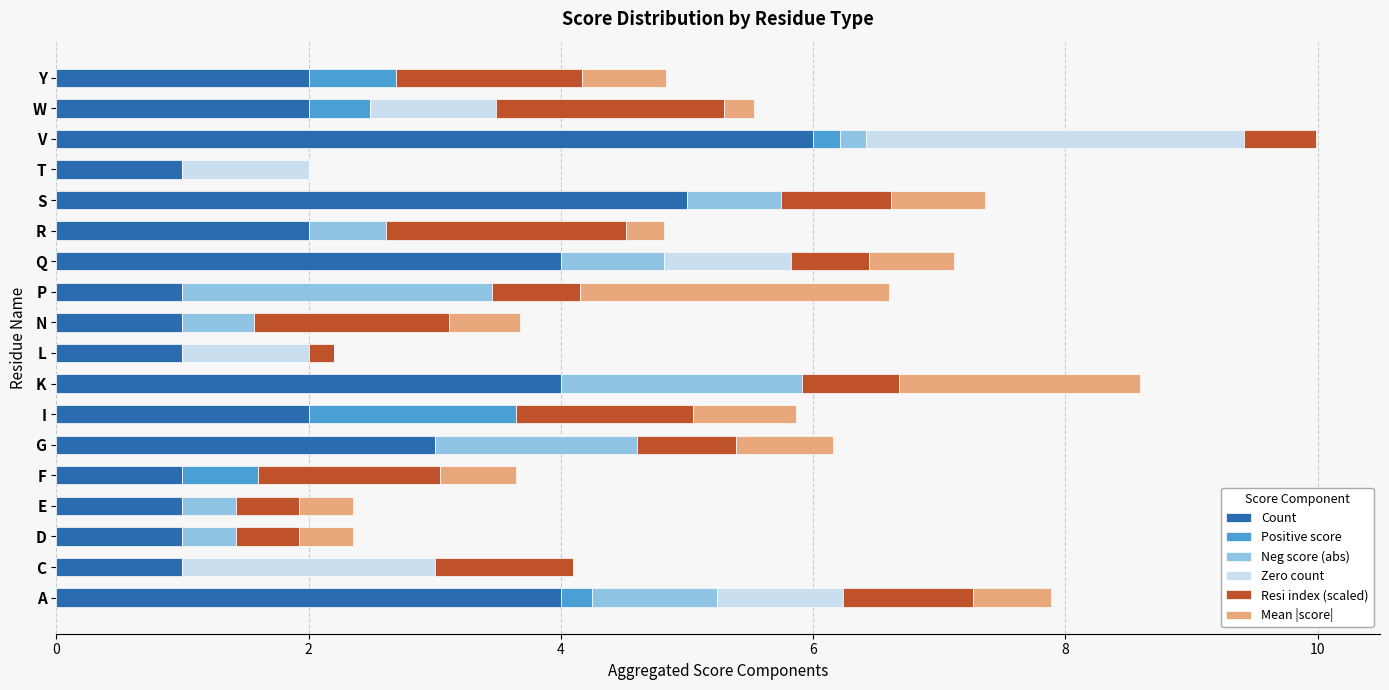

What is the total value across all series at D?

2.3